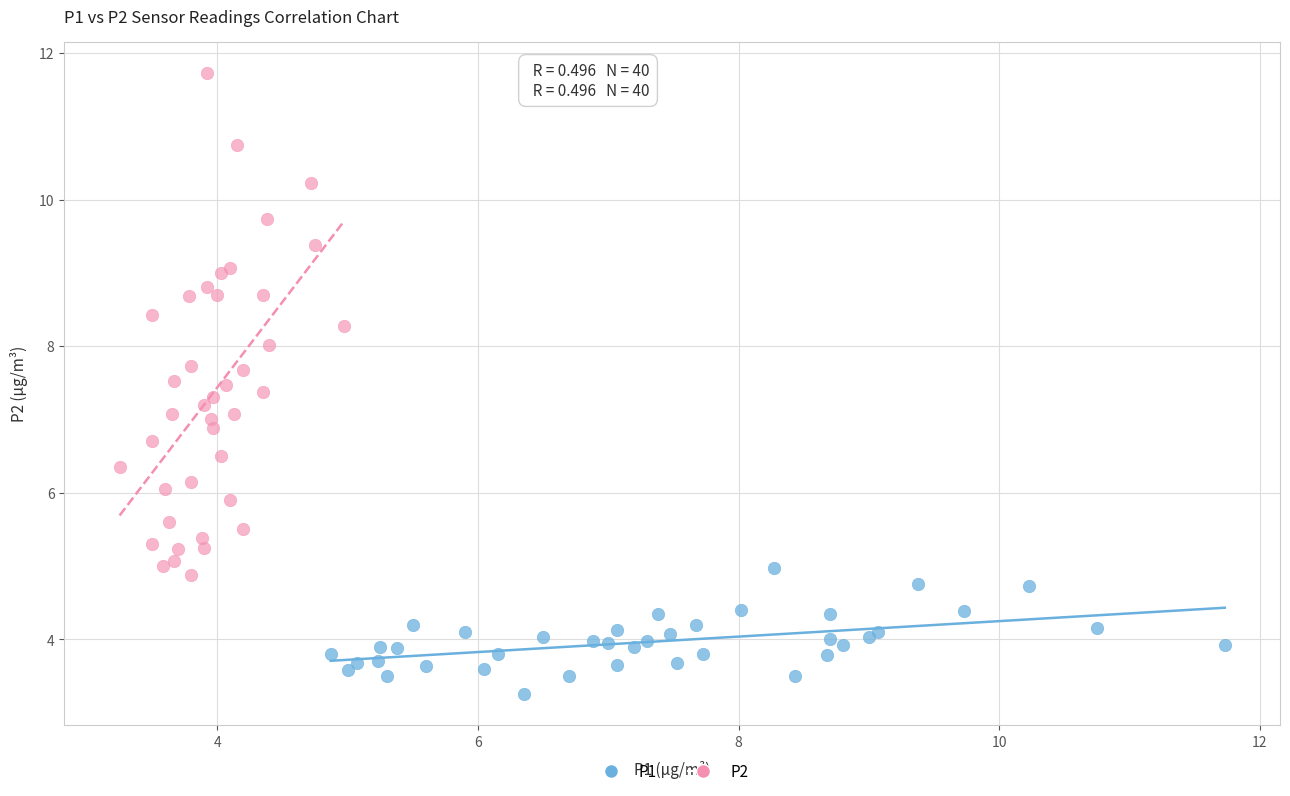

Which series reaches the maximum Y coordinate?

P2